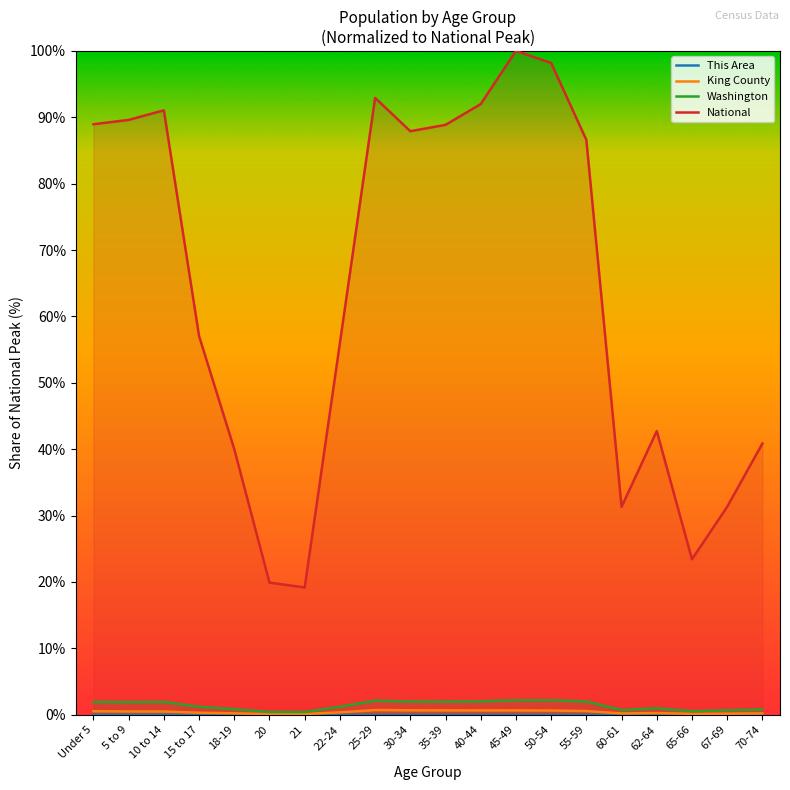

Reading left to right, extract all data points from this chart.

This Area: 0.0	0.0	0.0	0.0	0.0	0.0	0.0	0.0	0.0	0.0	0.0	0.0	0.0	0.0	0.0	0.0	0.0	0.0	0.0	0.0
King County: 0.5	0.5	0.5	0.3	0.2	0.1	0.1	0.4	0.7	0.7	0.7	0.7	0.7	0.6	0.6	0.2	0.3	0.1	0.2	0.2
Washington: 1.9	1.9	1.9	1.2	0.8	0.4	0.4	1.2	2.1	2.0	2.0	2.0	2.2	2.2	2.0	0.7	1.0	0.5	0.7	0.8
National: 89.0	89.6	91.1	57.0	40.0	19.9	19.2	56.0	92.9	87.9	88.9	92.0	100.0	98.2	86.6	31.3	42.7	23.4	31.3	40.9